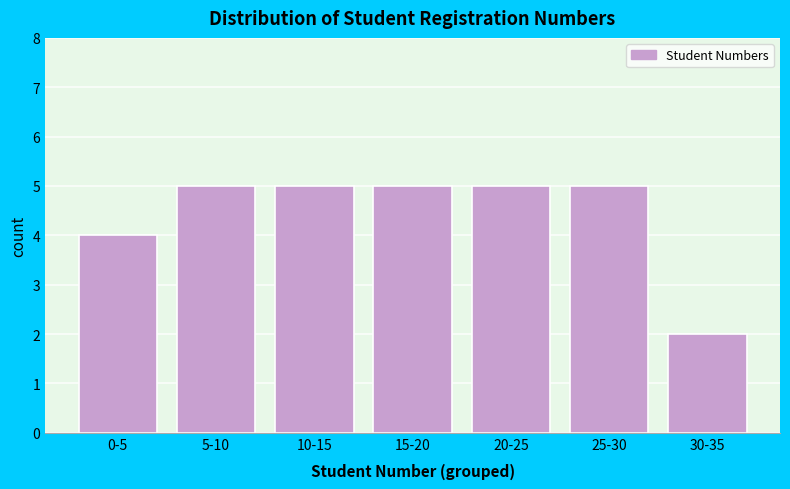

Reading left to right, what are all the values shown in this chart?

0-5=4	5-10=5	10-15=5	15-20=5	20-25=5	25-30=5	30-35=2